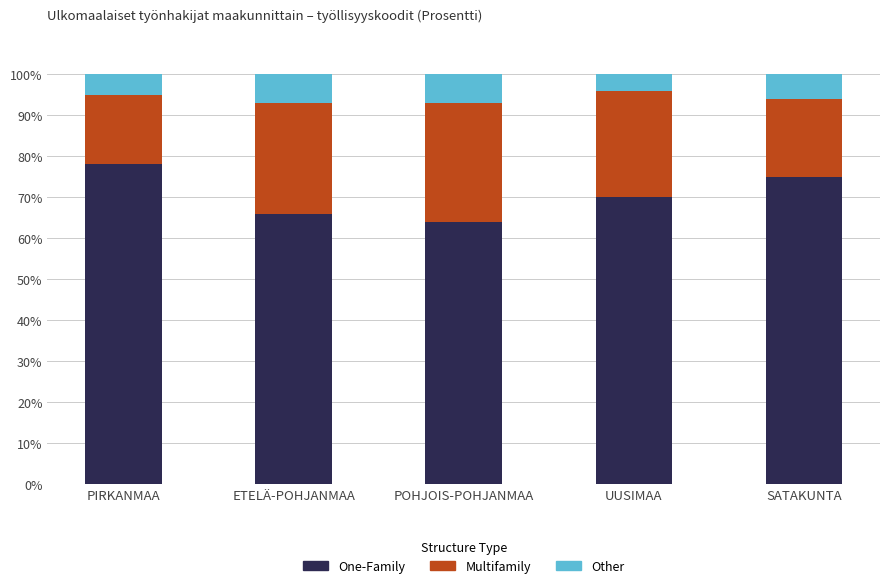

What is the highest value of the One-Family series?

78